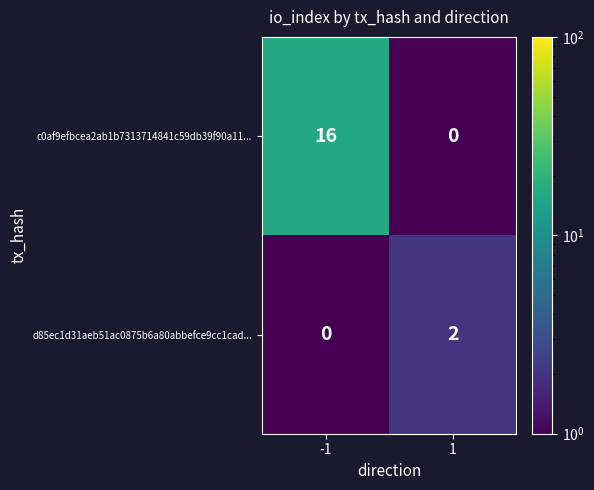

Rank the series by their maximum value, from lowest to highest.

d85ec1d31aeb51ac0875b6a80abbefce9cc1cad..., c0af9efbcea2ab1b7313714841c59db39f90a11...